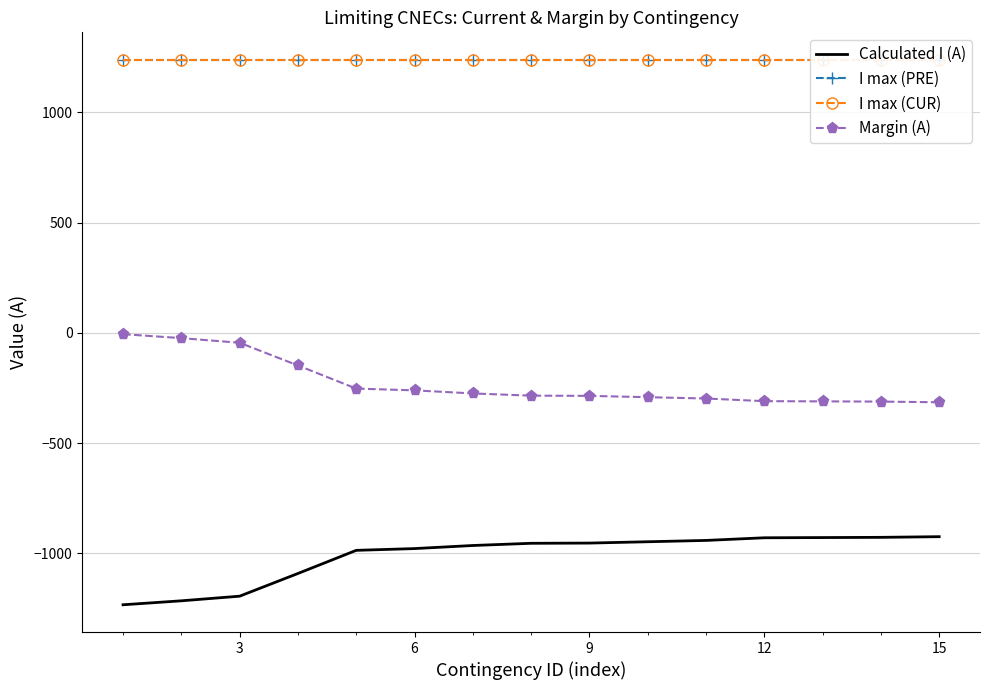

How many data points in Calculated I (A) are above -955?

7